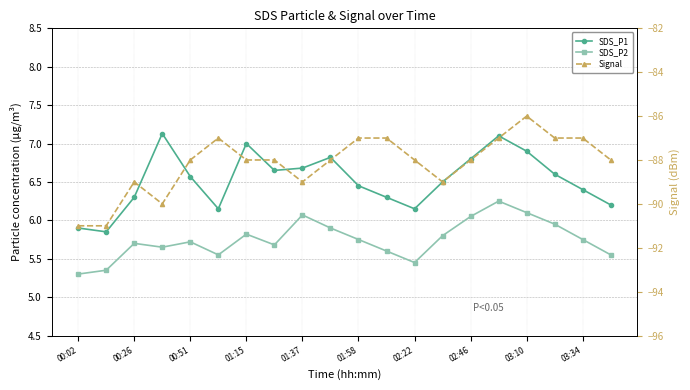

Reading left to right, transcribe all the data shown in this chart.

SDS_P1: 5.9	5.8	6.3	7.1	6.6	6.2	7.0	6.7	6.7	6.8	6.5	6.3	6.2	6.5	6.8	7.1	6.9	6.6	6.4	6.2
SDS_P2: 5.3	5.3	5.7	5.7	5.7	5.5	5.8	5.7	6.1	5.9	5.8	5.6	5.5	5.8	6.0	6.2	6.1	6.0	5.8	5.5
Signal: -91.0	-91.0	-89.0	-90.0	-88.0	-87.0	-88.0	-88.0	-89.0	-88.0	-87.0	-87.0	-88.0	-89.0	-88.0	-87.0	-86.0	-87.0	-87.0	-88.0